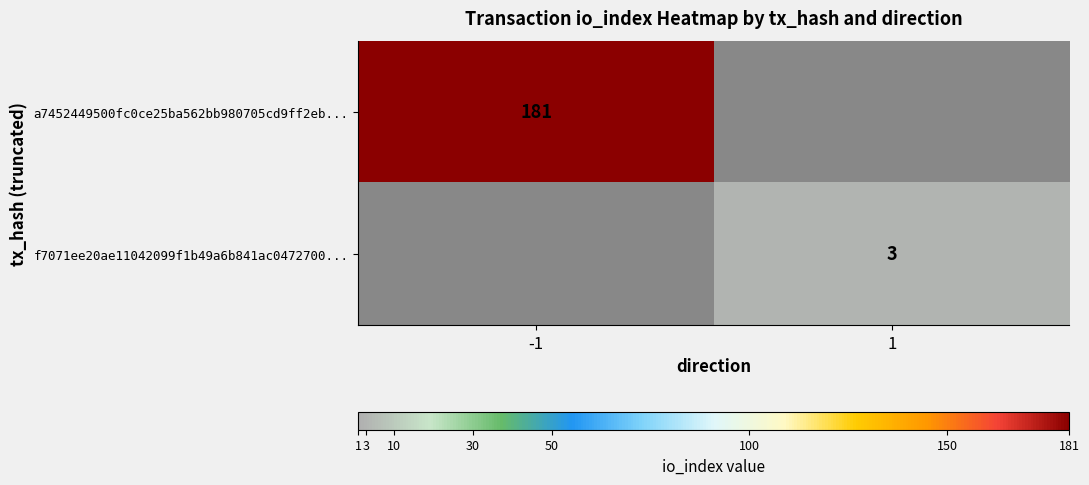

True or false: a7452449500fc0ce25ba562bb980705cd9ff2eb... has a value of 181 at -1.

True